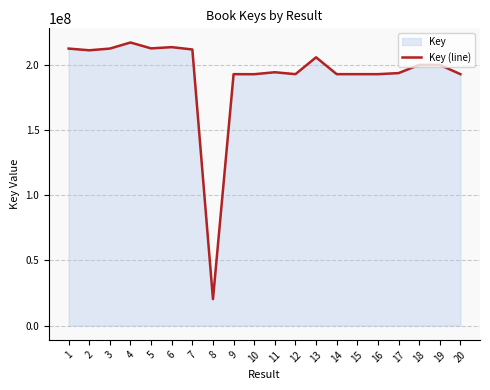

Rank the categories by value from highest to lowest.

4, 6, 5, 3, 1, 7, 2, 13, 19, 18, 11, 17, 12, 9, 14, 16, 15, 20, 10, 8